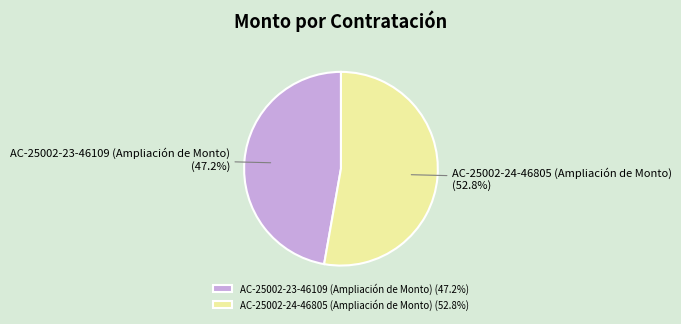

To the nearest percent, what is the difference between the largest and smallest slice percentages?

6%